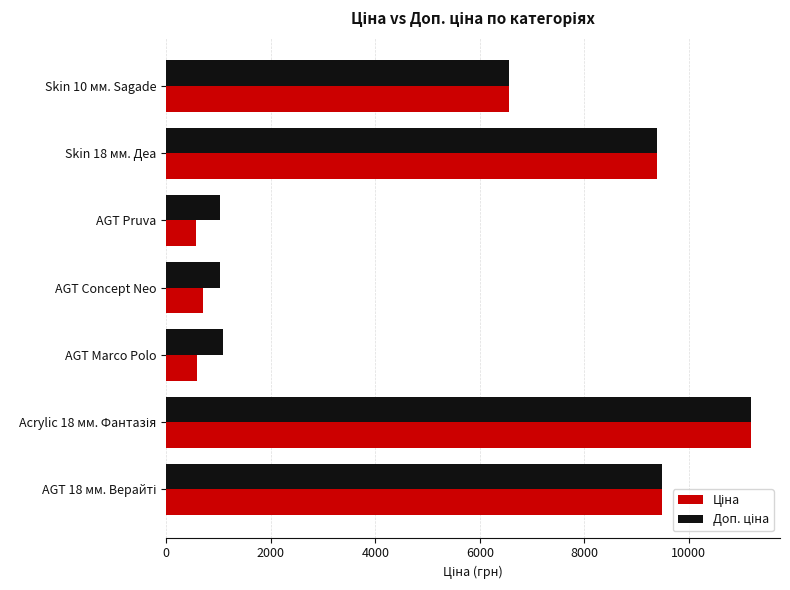

What is the greatest value displayed?

11188.2